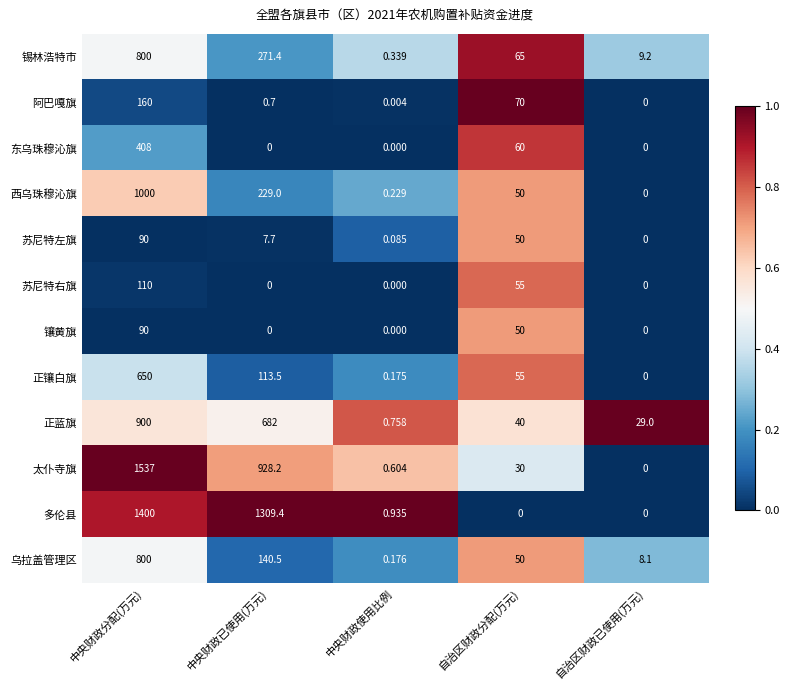

At which category does the chart reach its peak across all series?

中央财政分配(万元)